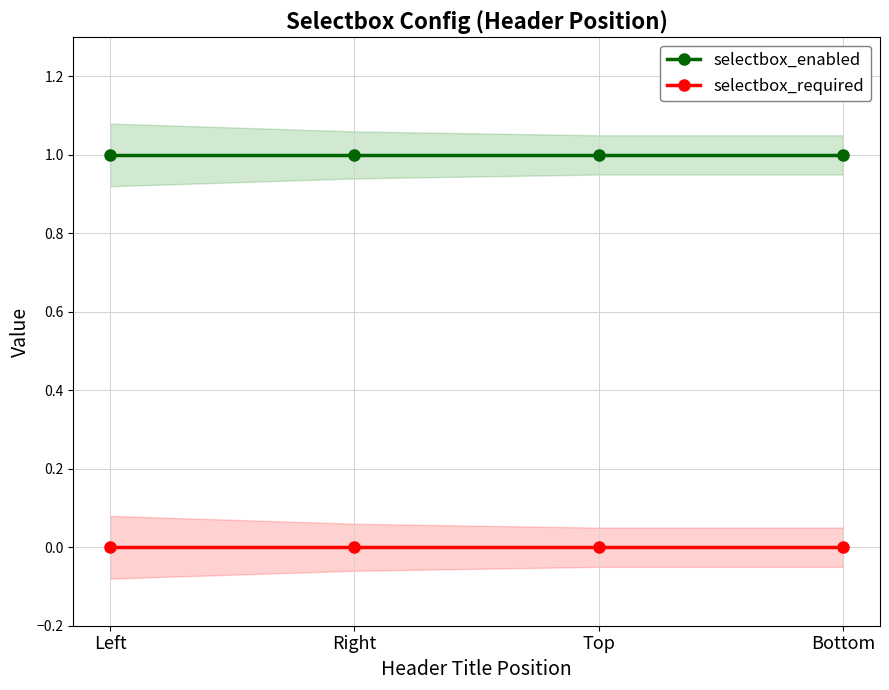

What position from the left is Left?

1